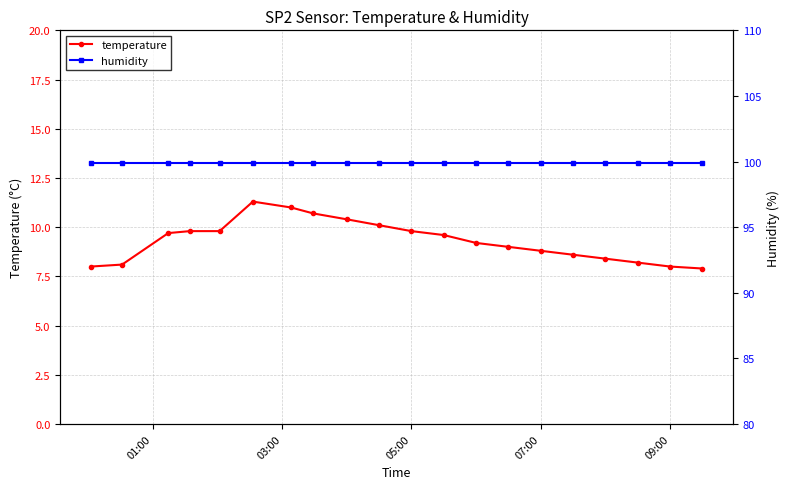

What is the value of the humidity point at the 6th from the left?

99.9